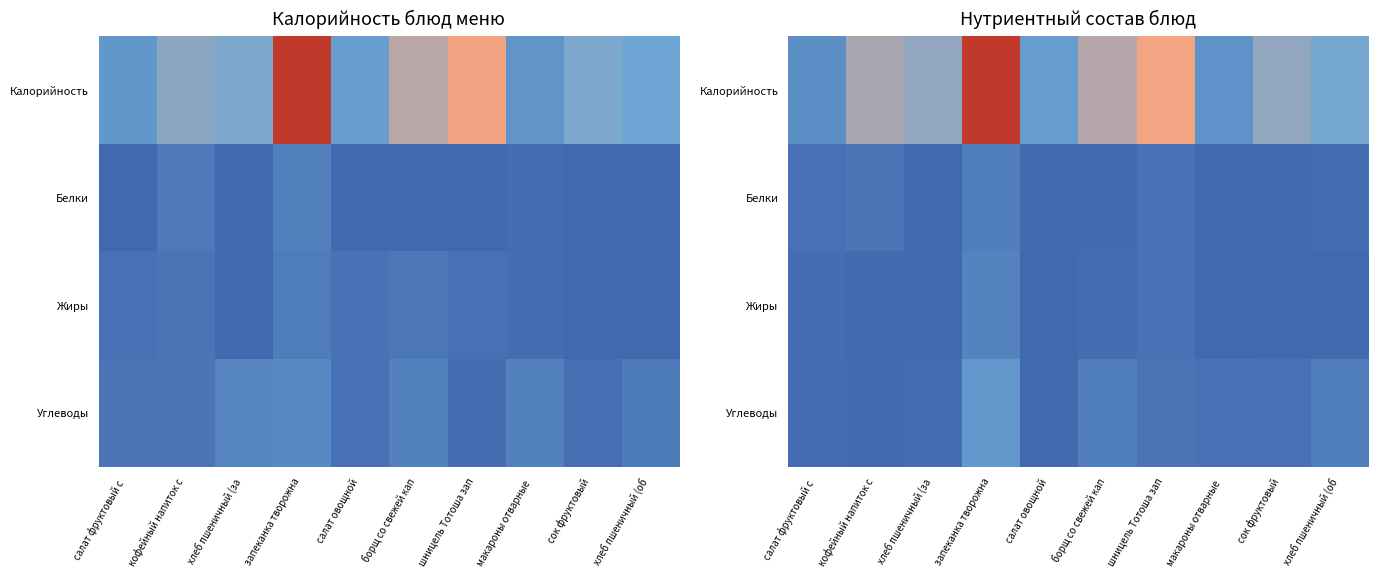

Rank the series by their maximum value, from lowest to highest.

Белки, Жиры, Углеводы, Калорийность